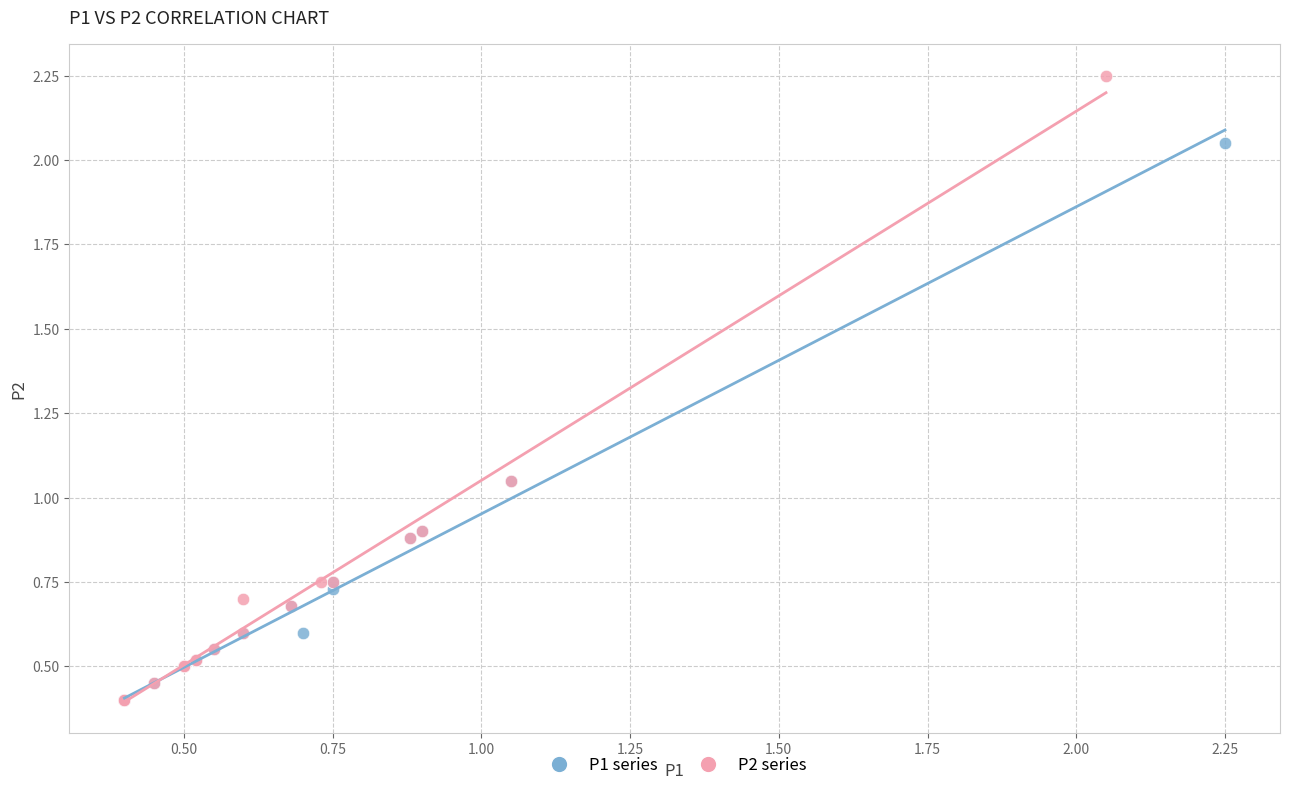

Which series contains the highest Y value?

P2 series